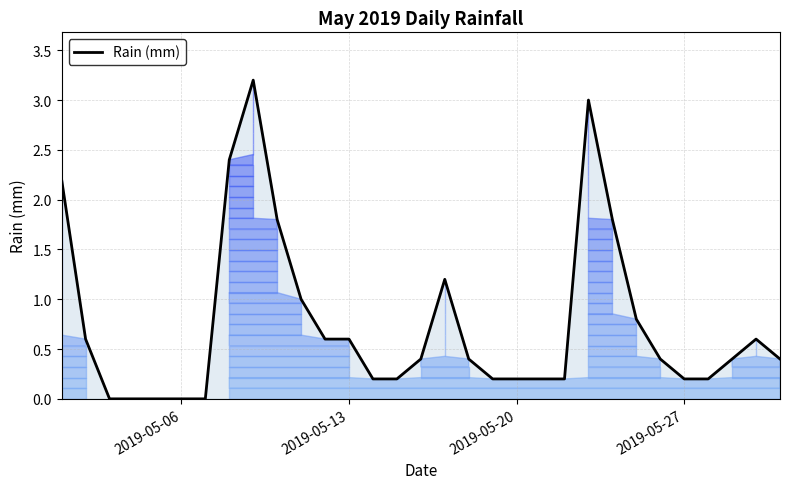

How many lines are shown in the chart?

1